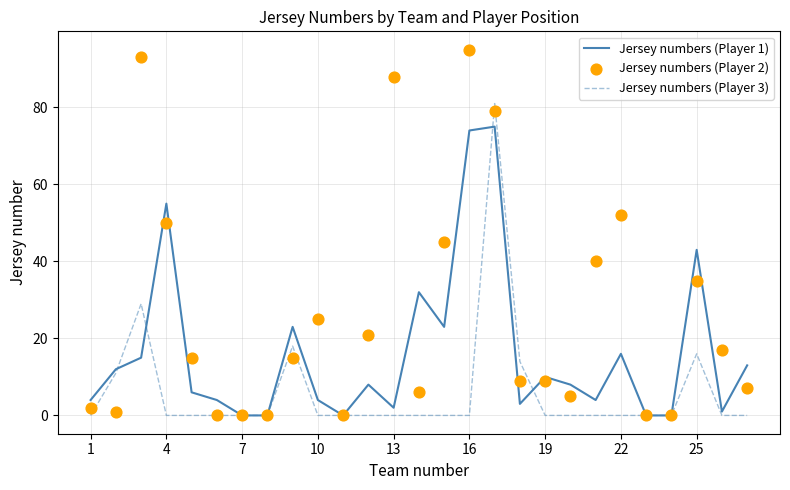

Which series contains the lowest Y value?

Jersey numbers (Player 1)